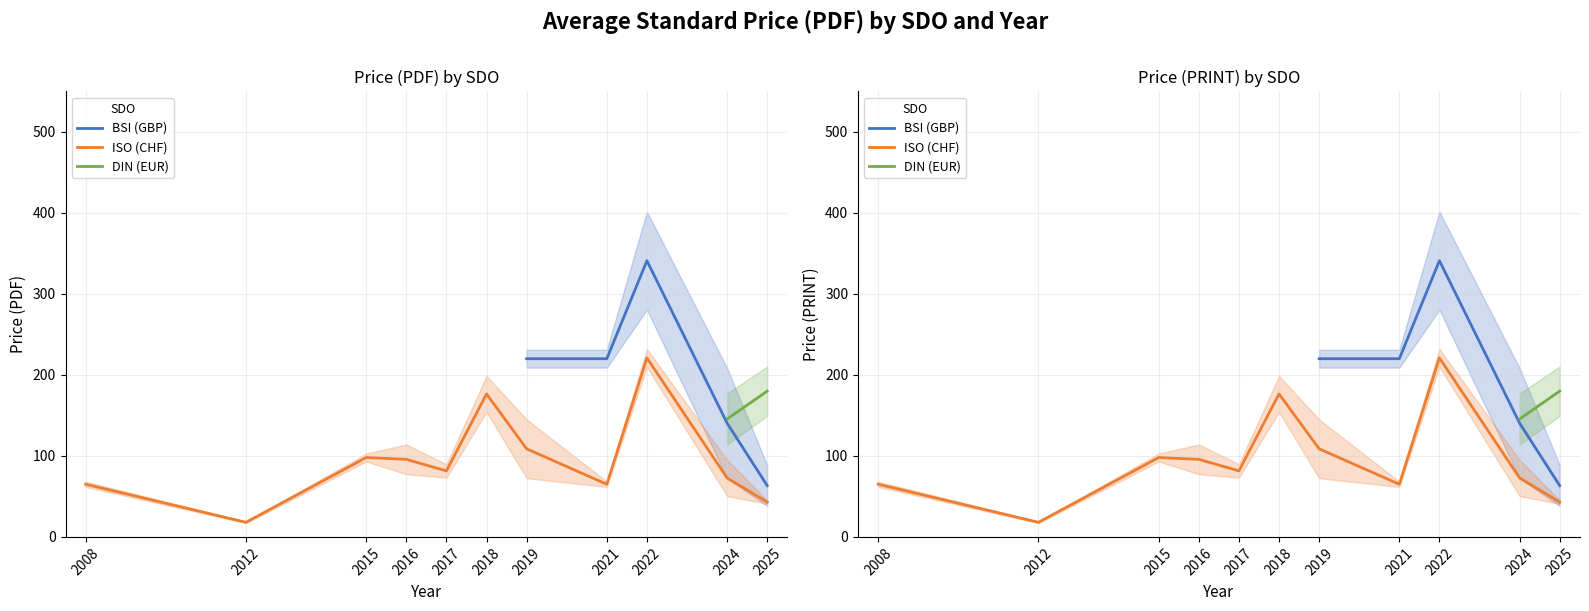

How many lines are shown in the chart?

3